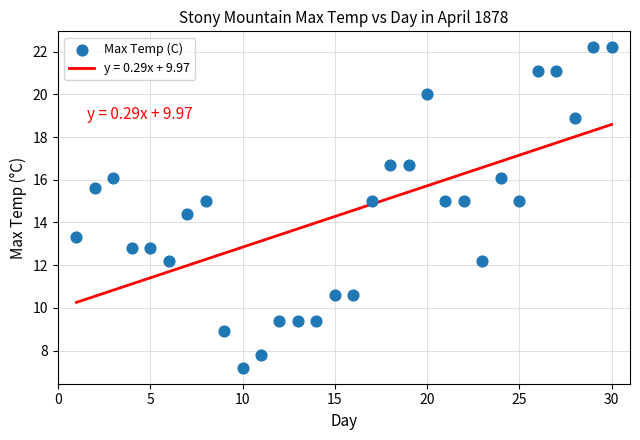

What is the range of Y values (max minus min)?

15.0